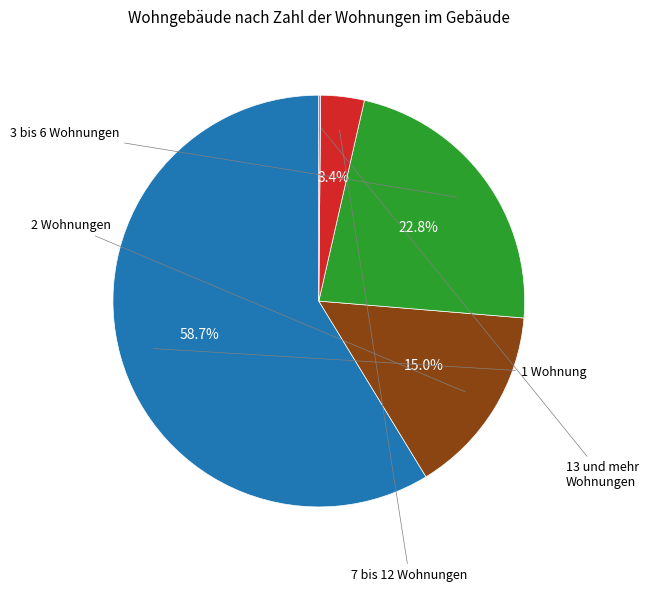

Is there a majority slice in this chart?

Yes